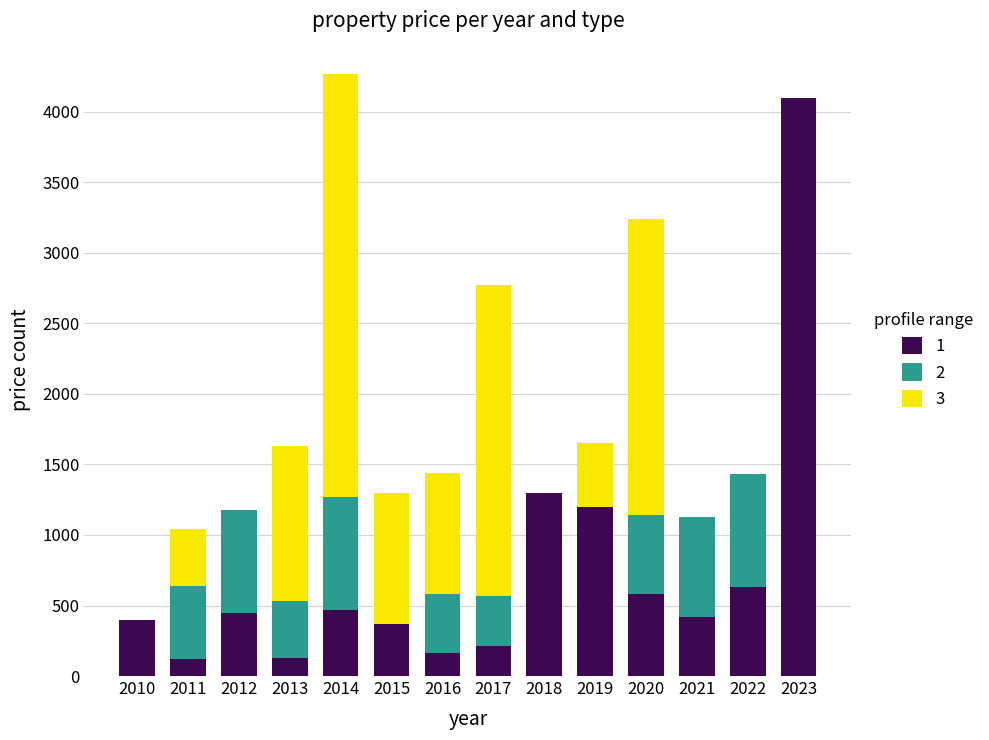

What is the total value across all series at 2016?

1440